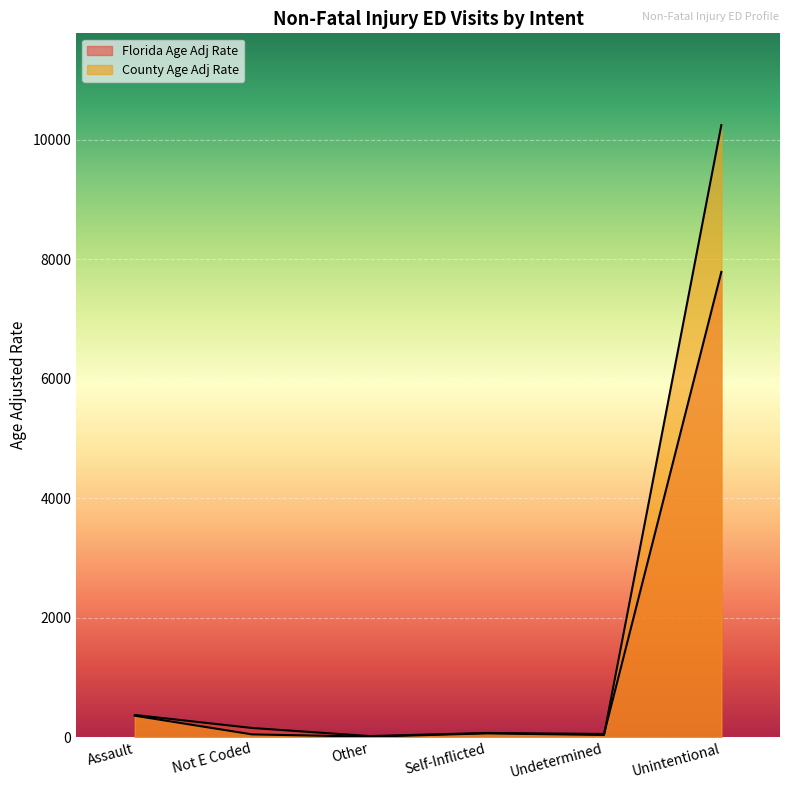

What is the approximate value of County Age Adj Rate at Not E Coded?

45.1